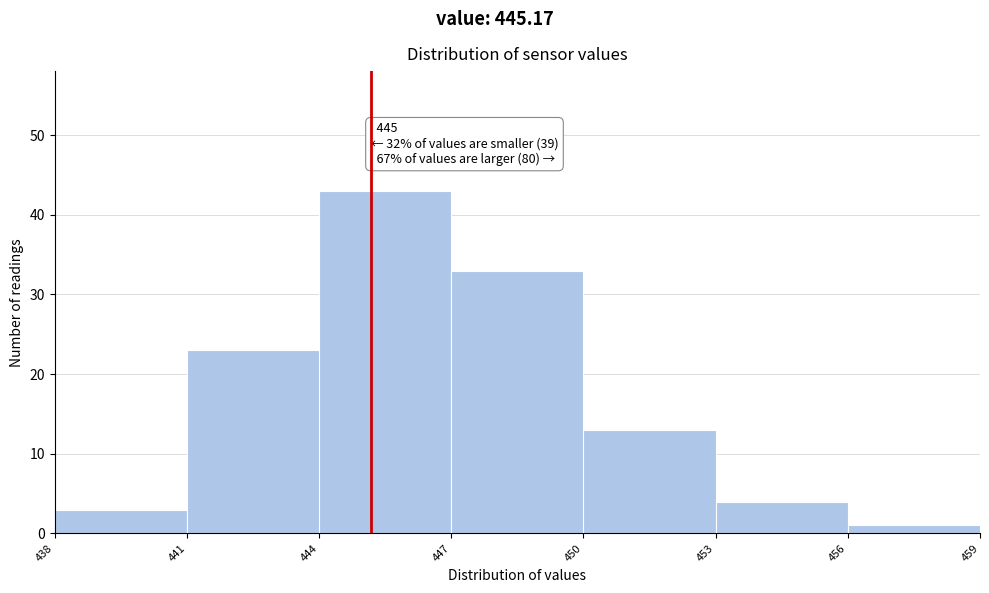

Which range on the x-axis has the tallest bar?

444 to 447